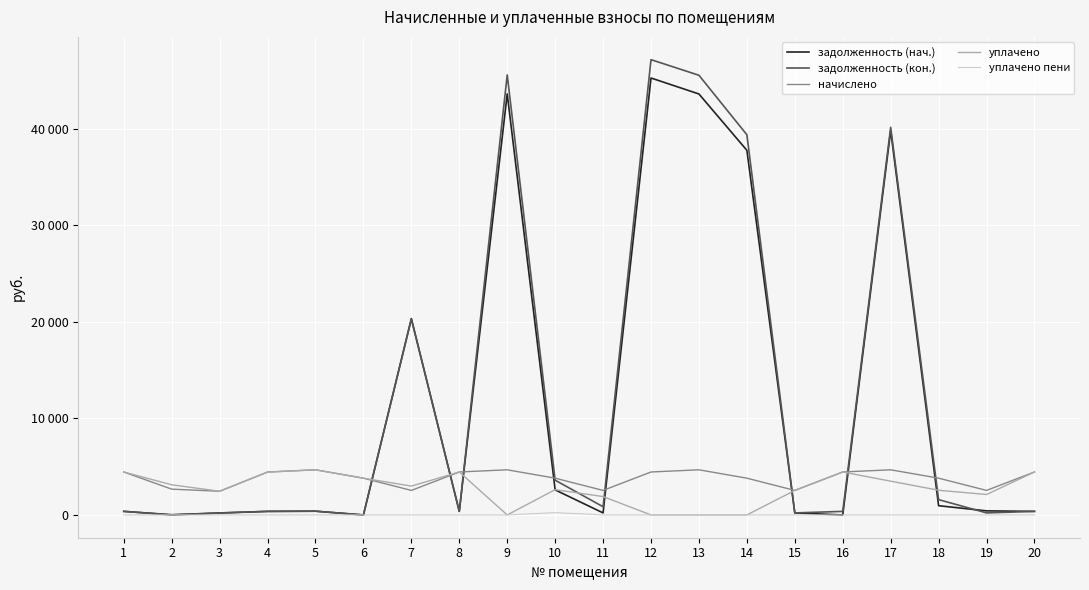

What are all the series names shown in the legend?

задолженность (нач.), задолженность (кон.), начислено, уплачено, уплачено пени